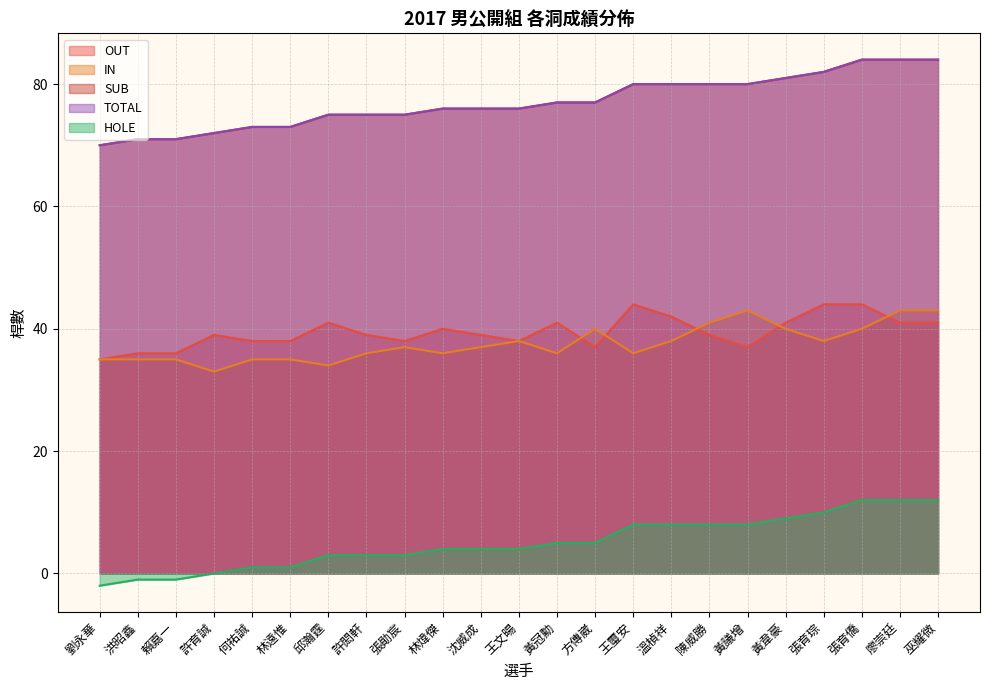

True or false: IN has a value of 58 at 沈威成.

False